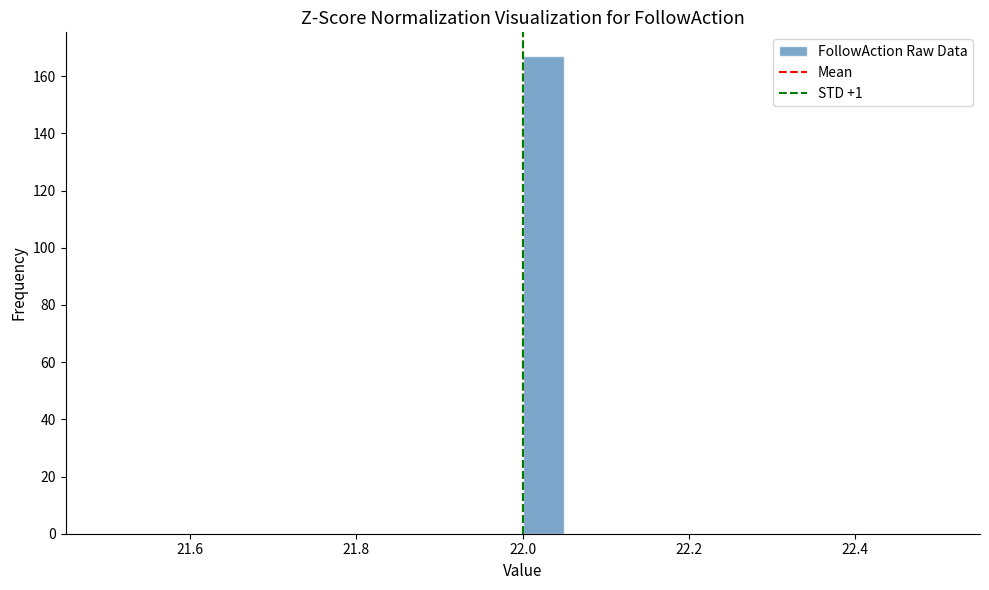

Read against the x-axis, roughly where is the centre of the tallest bar?

22.02